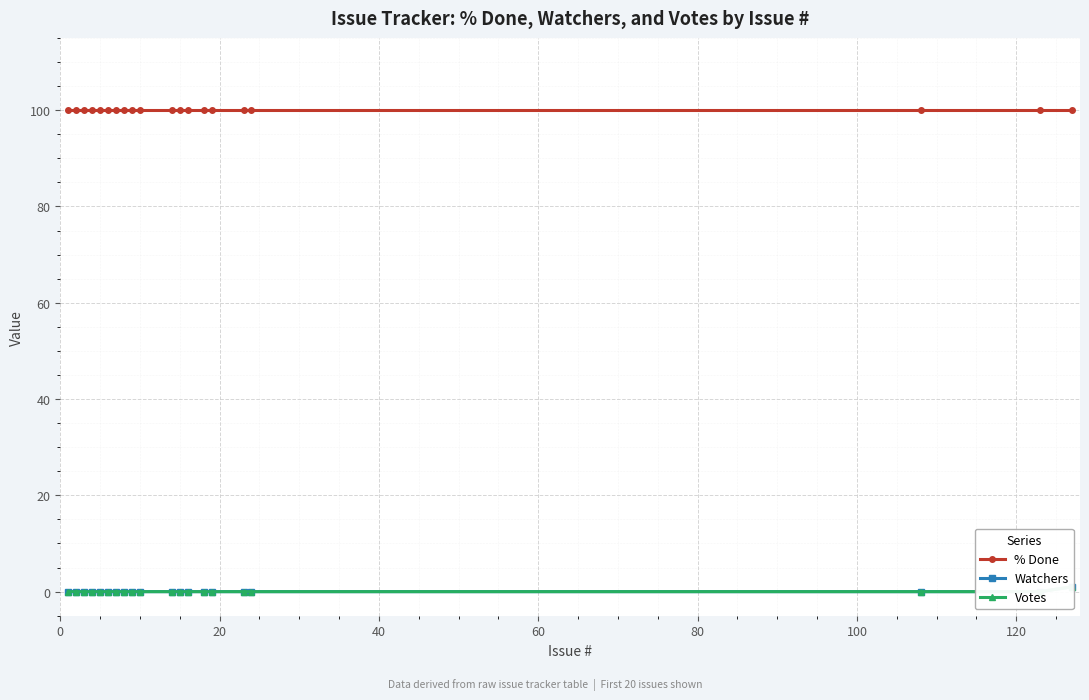

Is it true that % Done equals 66 at 0?

False